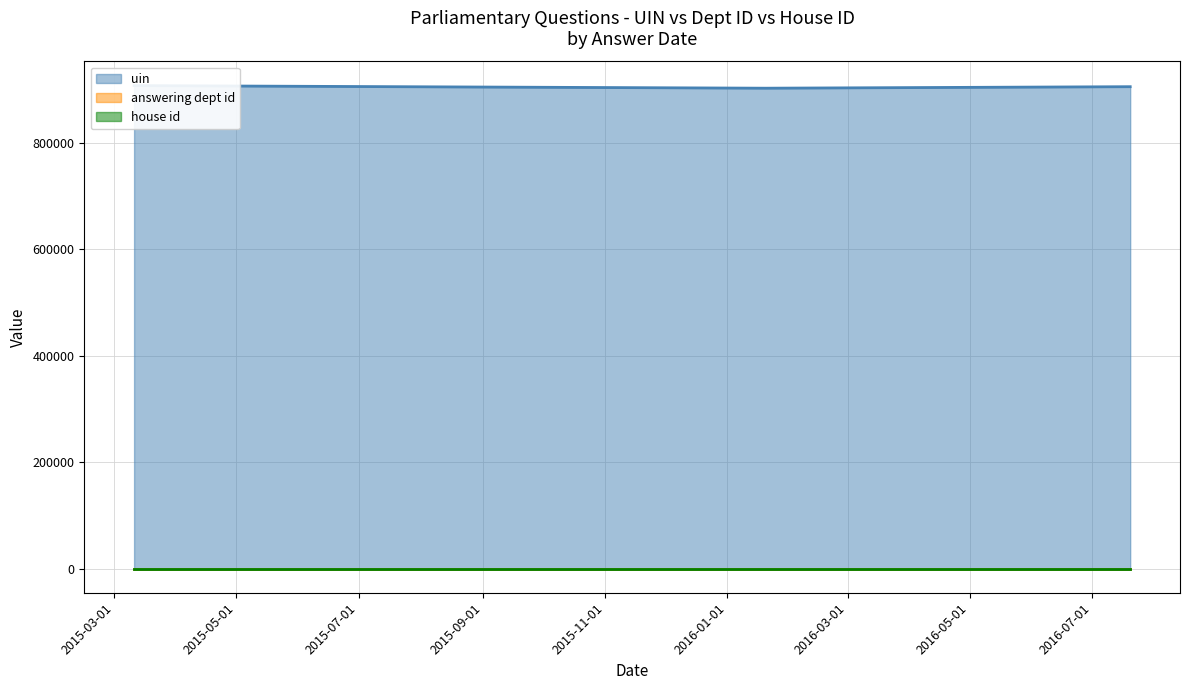

What are all the series names shown in the legend?

uin, answering dept id, house id